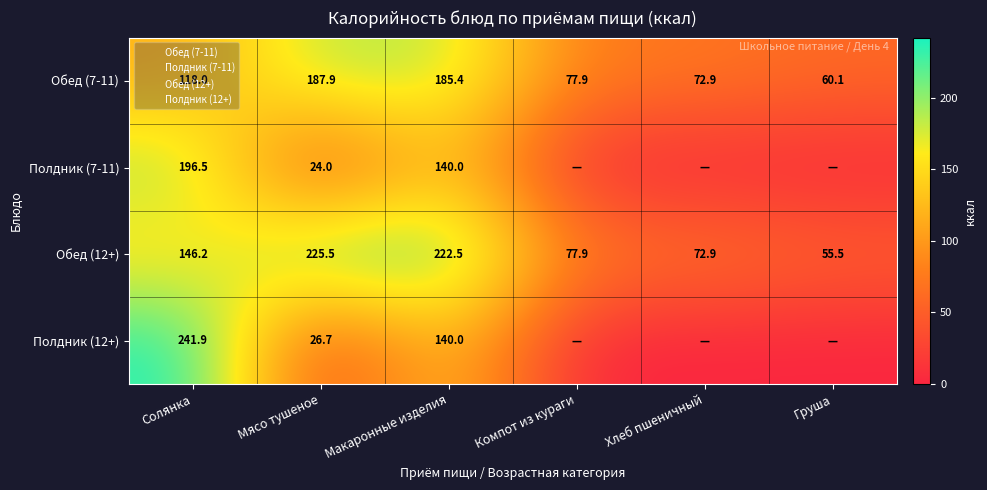

How many distinct data groups are displayed?

4